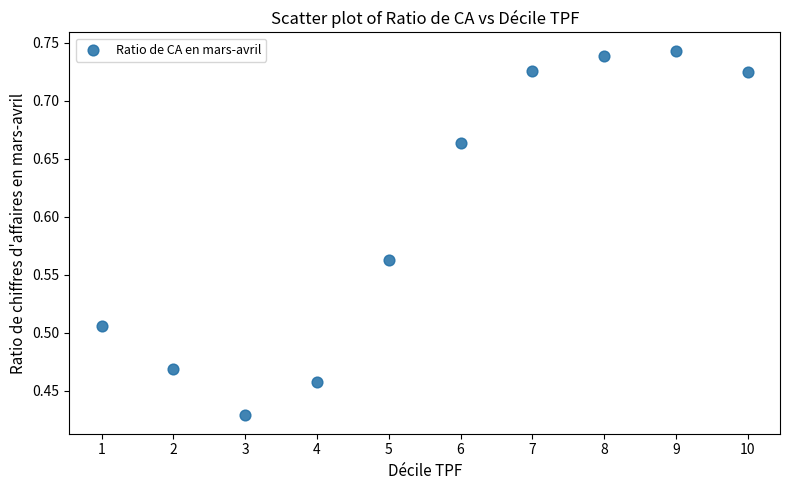

What is the range of Y values (max minus min)?

0.3